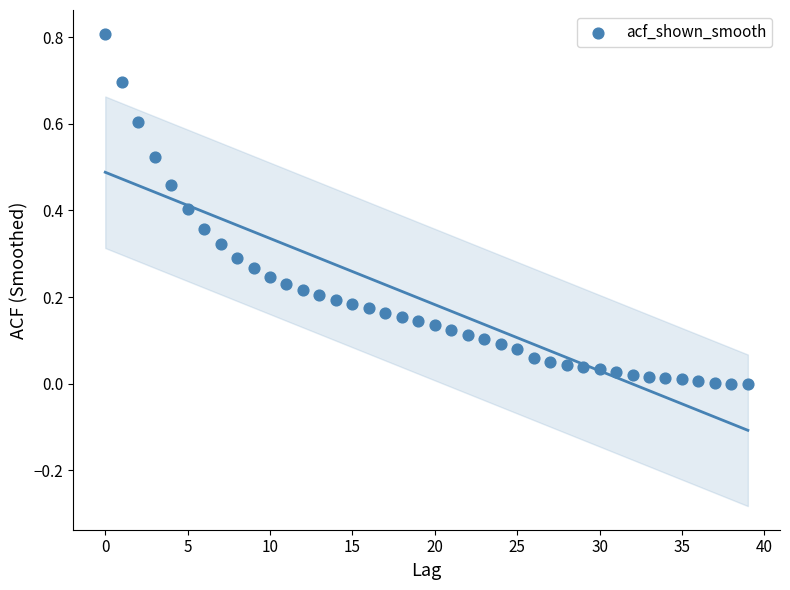

What is the range of Y values (max minus min)?

0.8